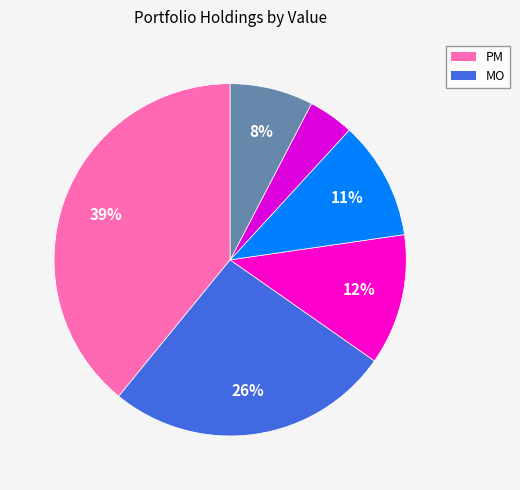

To the nearest percent, what is the average slice percentage?

17%